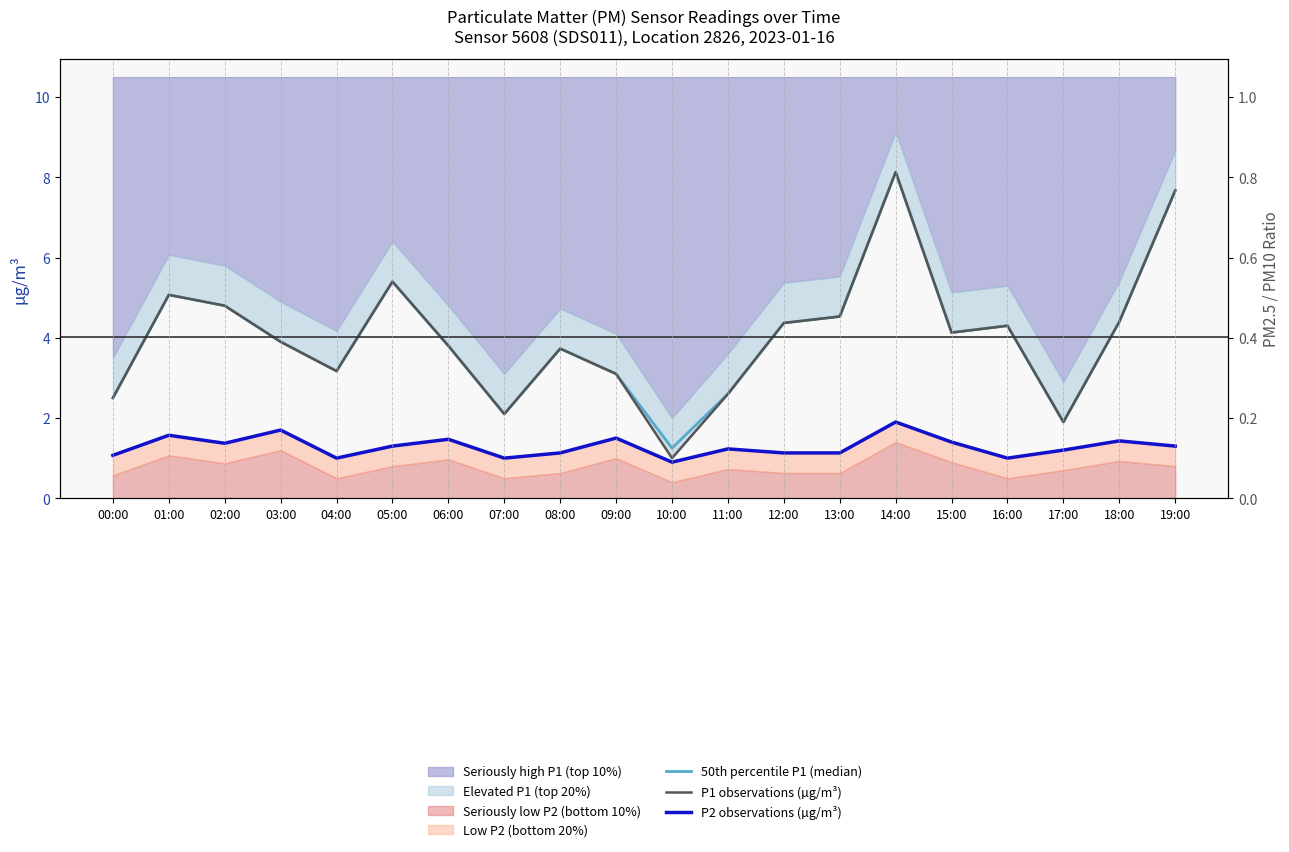

Rank the series at 05:00 from highest to lowest value.

50th percentile P1 (median), P1 observations (µg/m³), P2 observations (µg/m³)